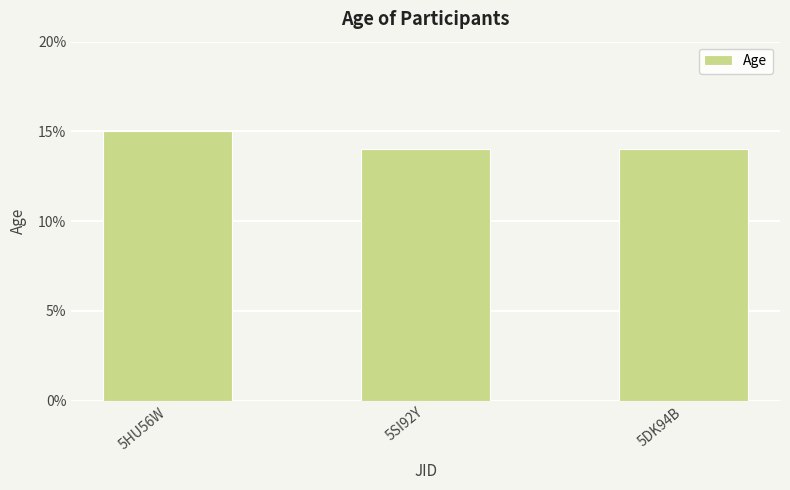

What is the label of the 1st bar from the right?

5DK94B